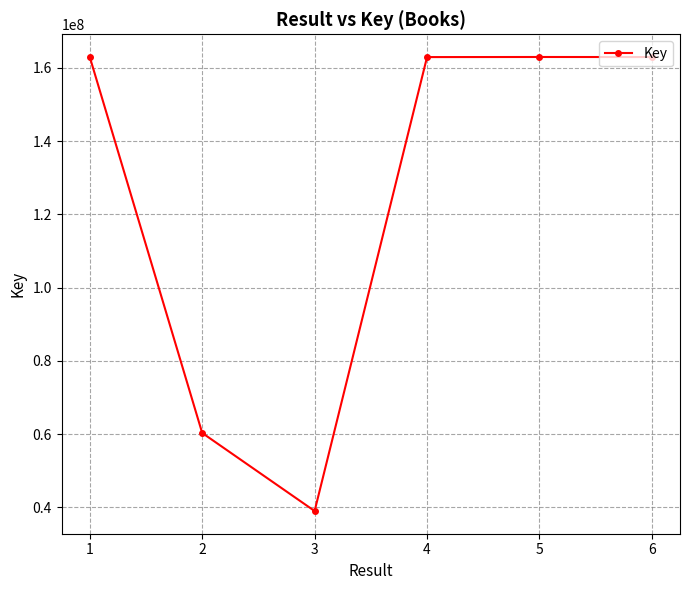

Is it true that the value at 5 is 162998328?

True